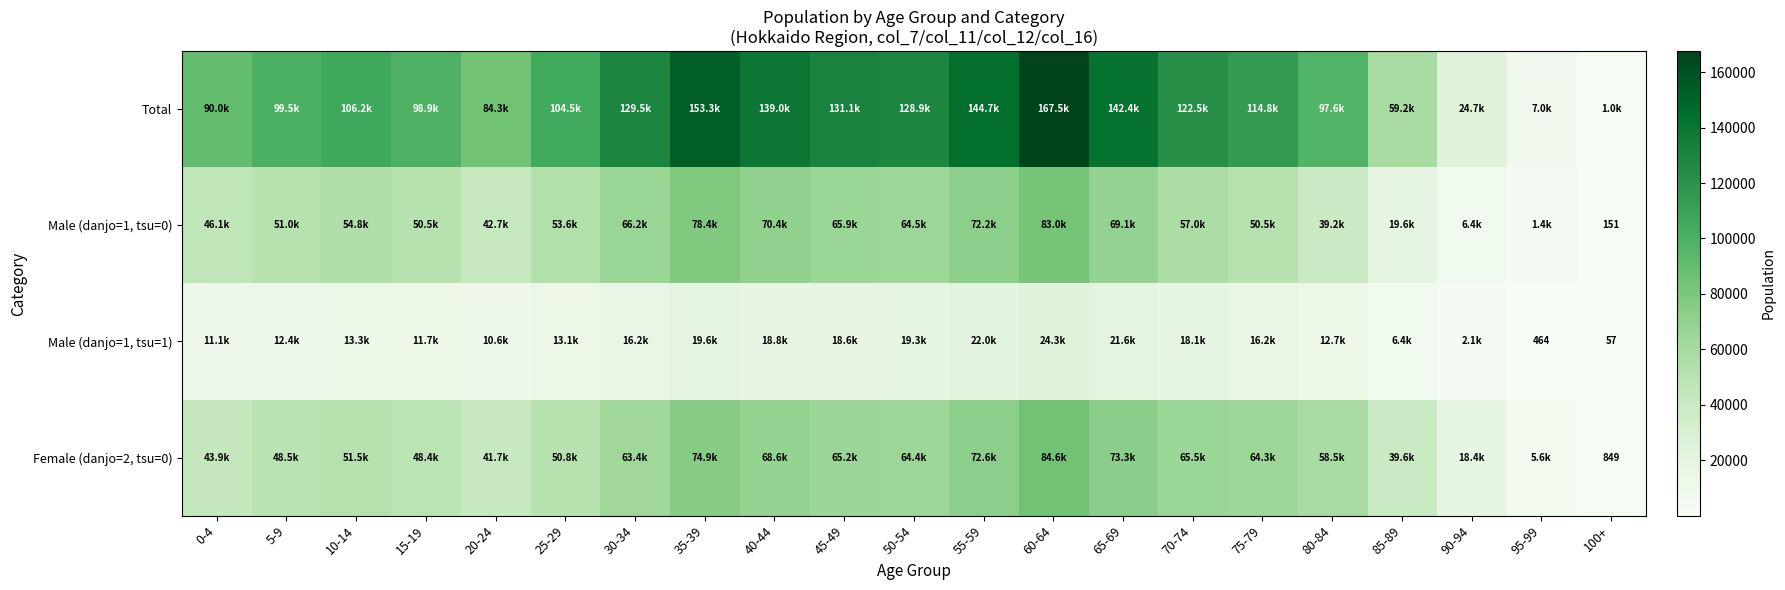

What is the maximum value shown in the chart?

167533